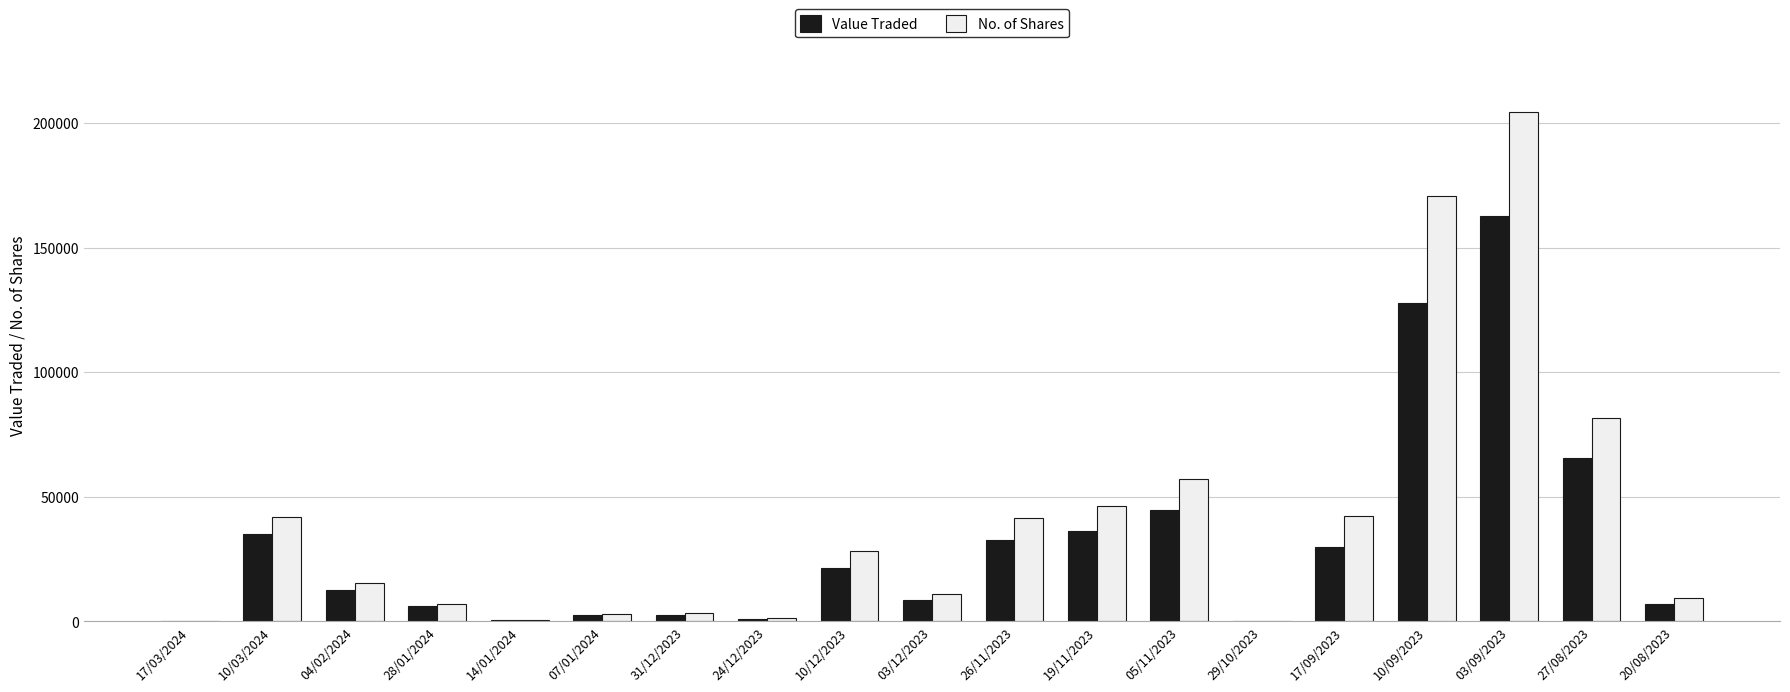

True or false: Value Traded has a value of 12800 at 04/02/2024.

True